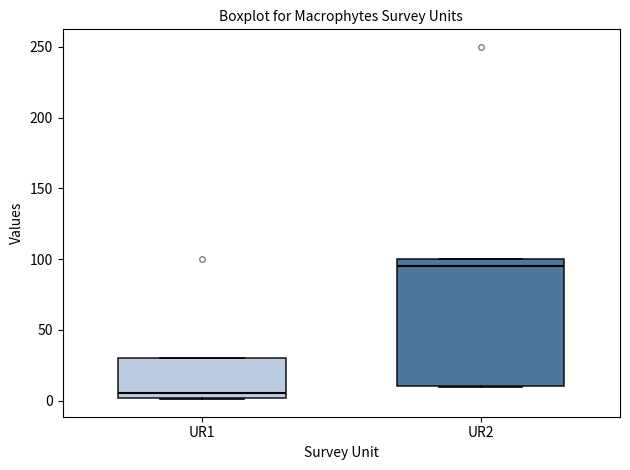

Reading left to right, transcribe this box plot: for each box, give where its median line is, the range the box spans, and where its two whiskers end, as read against the y-axis. The values are not printed on the chart, so give them approximately, as read against the axis.

UR1: median 5, box 0 to 30, whiskers 0 to 30
UR2: median 95, box 10 to 100, whiskers 10 to 100